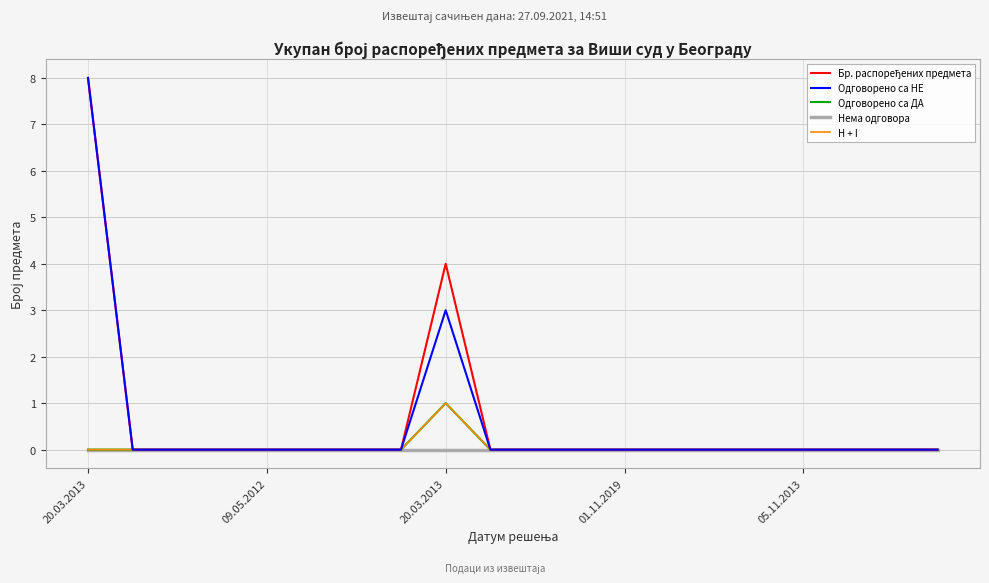

What is the maximum value for Бр. распоређених предмета?

8